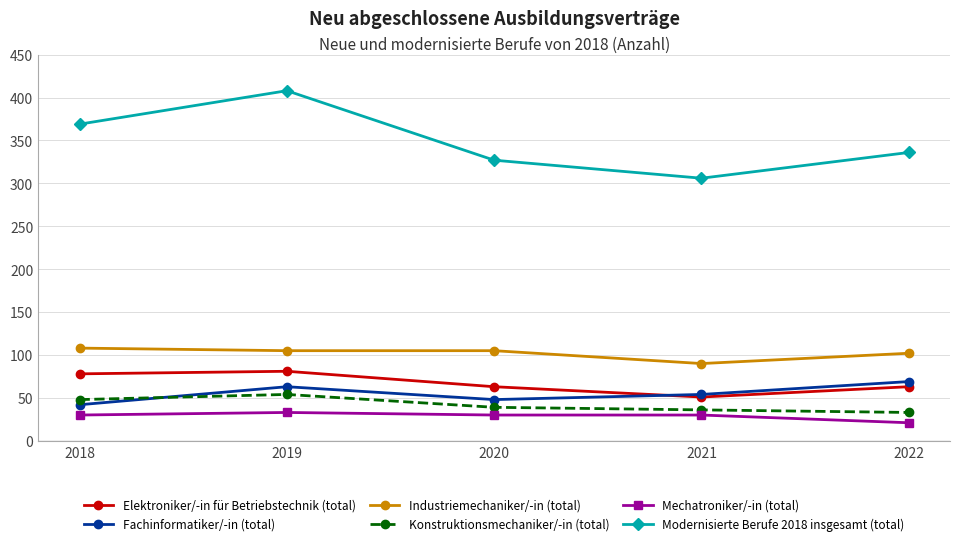

Reading left to right, transcribe all the data shown in this chart.

Elektroniker/-in für Betriebstechnik (total): 78	81	63	51	63
Fachinformatiker/-in (total): 42	63	48	54	69
Industriemechaniker/-in (total): 108	105	105	90	102
Konstruktionsmechaniker/-in (total): 48	54	39	36	33
Mechatroniker/-in (total): 30	33	30	30	21
Modernisierte Berufe 2018 insgesamt (total): 369	408	327	306	336